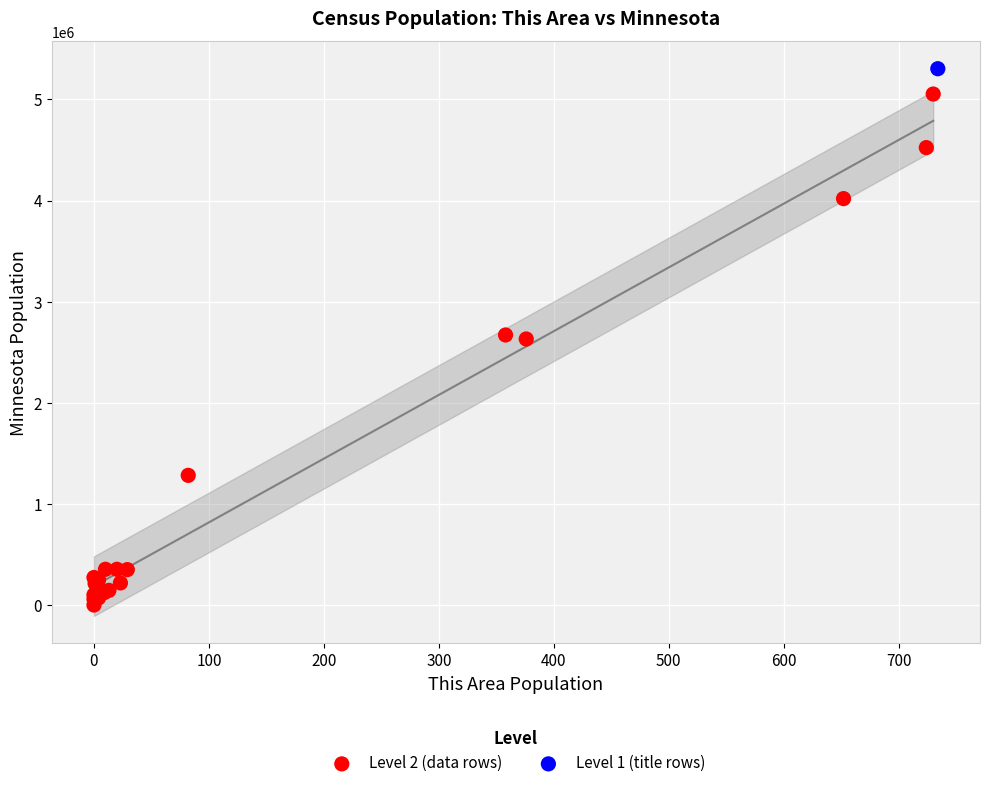

What are all the series names shown in the legend?

Level 2 (data rows), Level 1 (title rows)